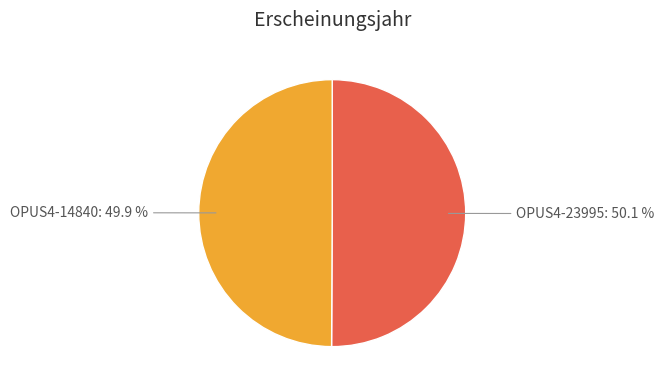

Does any single category account for the majority?

Yes